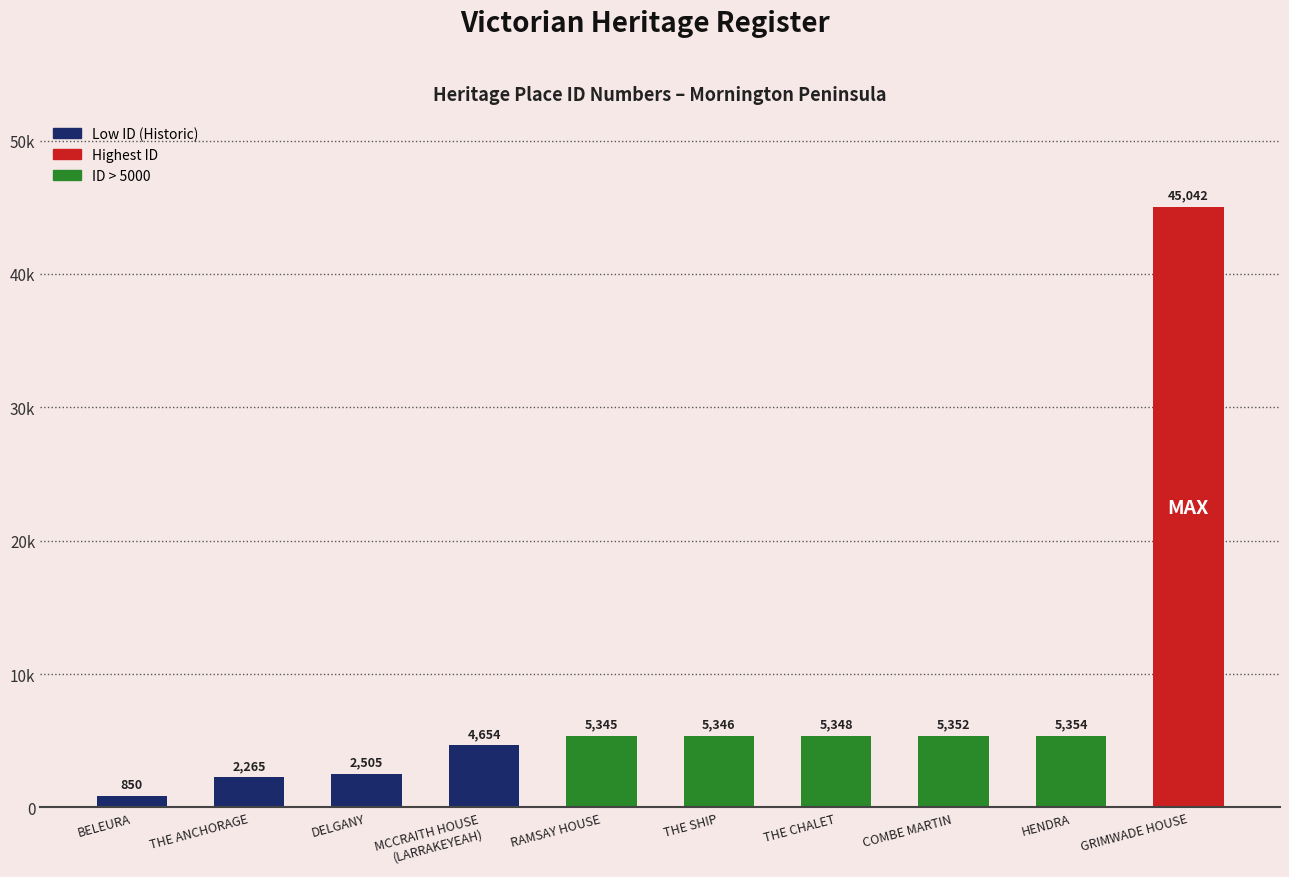

Which category has the lowest value across all series?

BELEURA